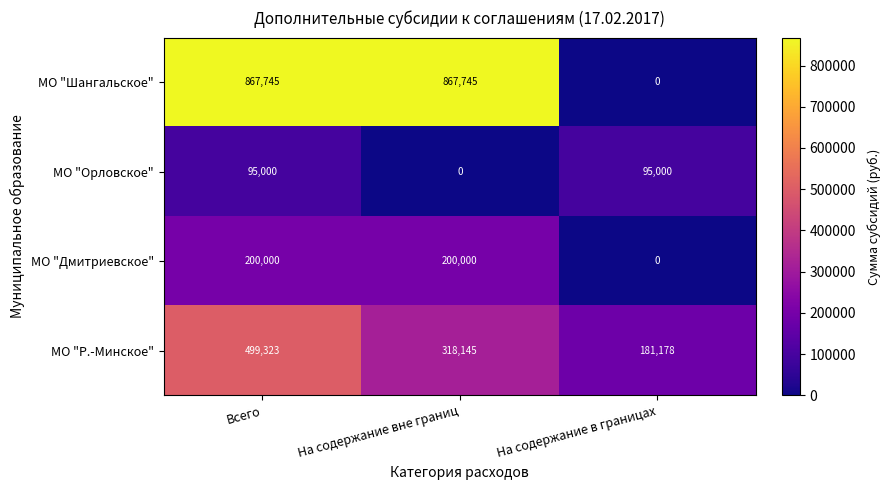

What is the approximate value of МО "Дмитриевское" at На содержание вне границ?

200000